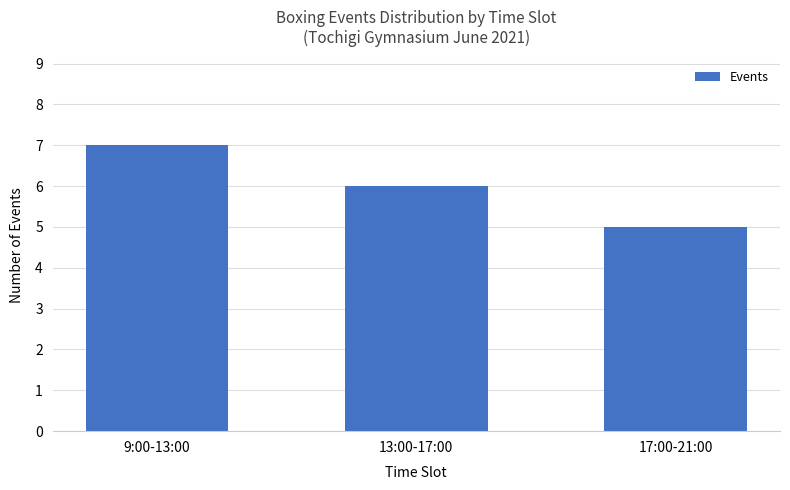

What is the minimum value shown in the chart?

5